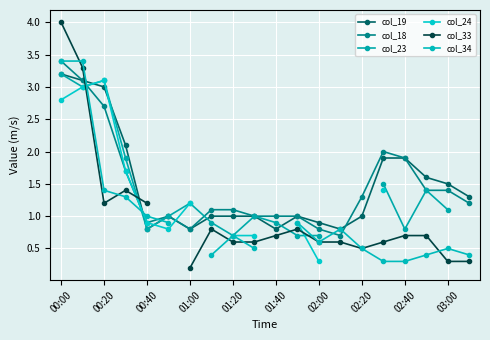

True or false: col_19 has a value of 1.0 at 01:20.

True